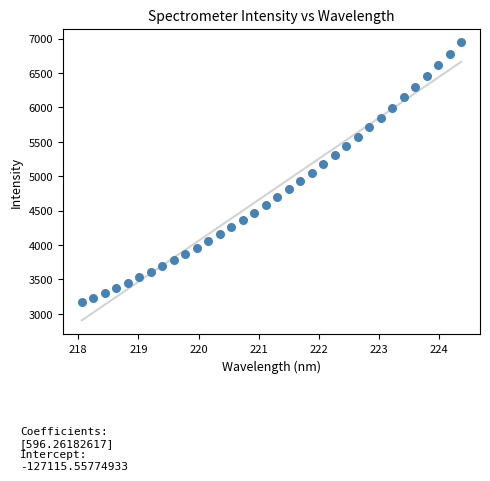

How many points are shown in the scatter plot?

34